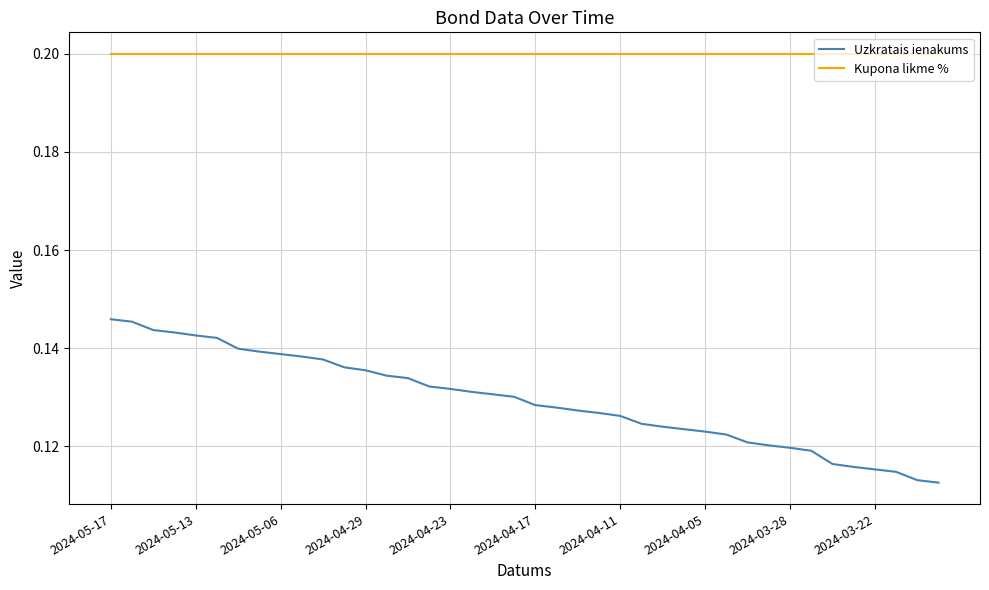

Which series has the largest total across all categories?

Kupona likme %